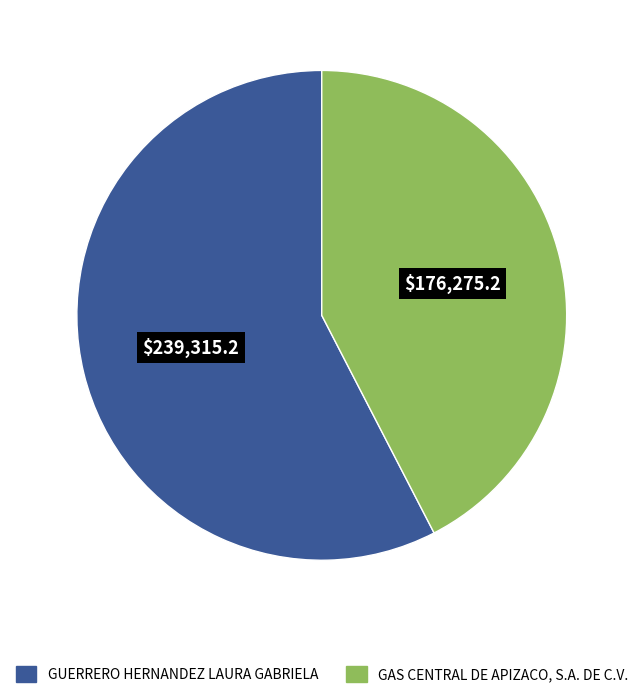

Rank the categories by value from highest to lowest.

GUERRERO HERNANDEZ LAURA GABRIELA, GAS CENTRAL DE APIZACO, S.A. DE C.V.